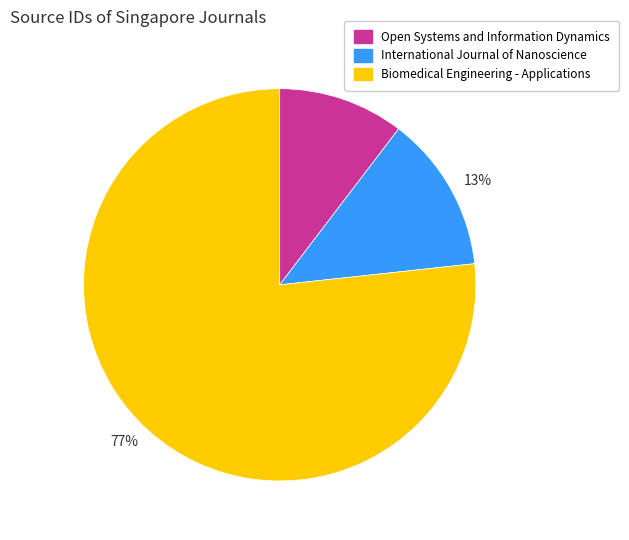

To the nearest percent, what is the average slice percentage?

33%